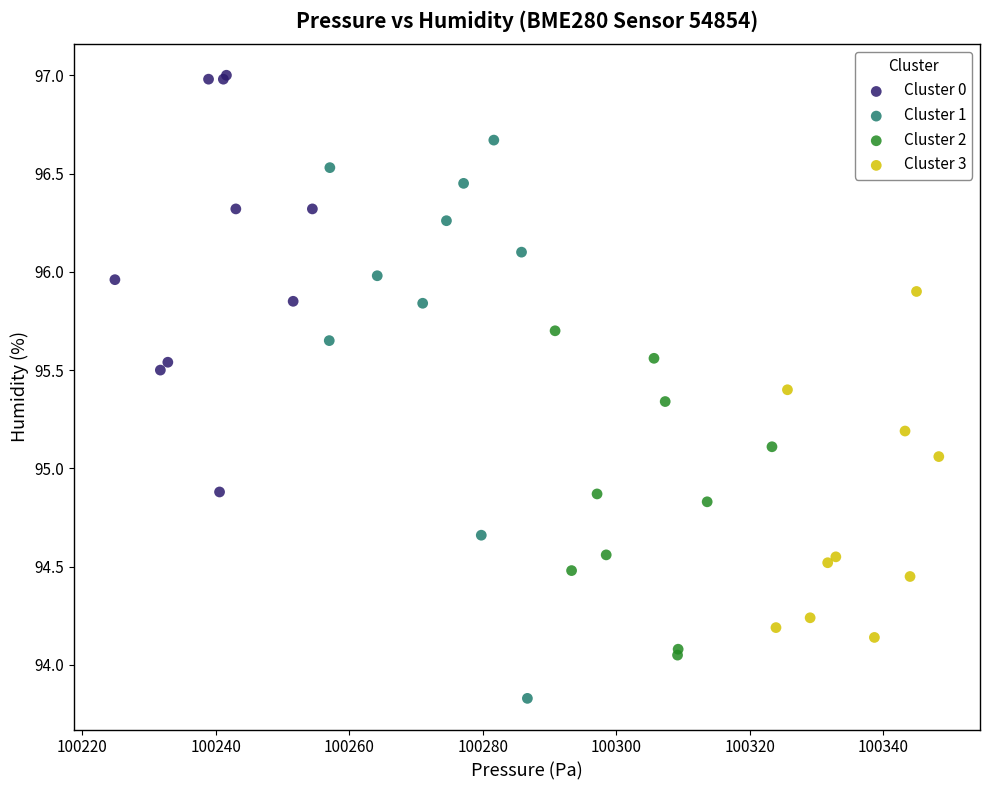

Which series has the largest Y range (max minus min)?

Cluster 1